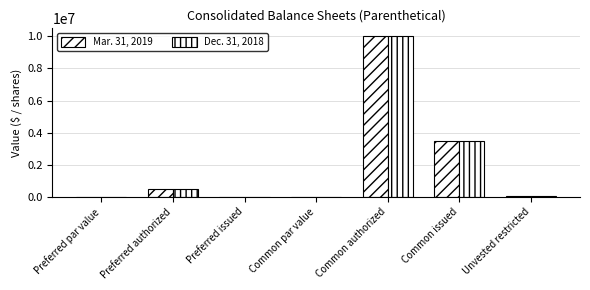

What is the greatest value displayed?

10000000.0